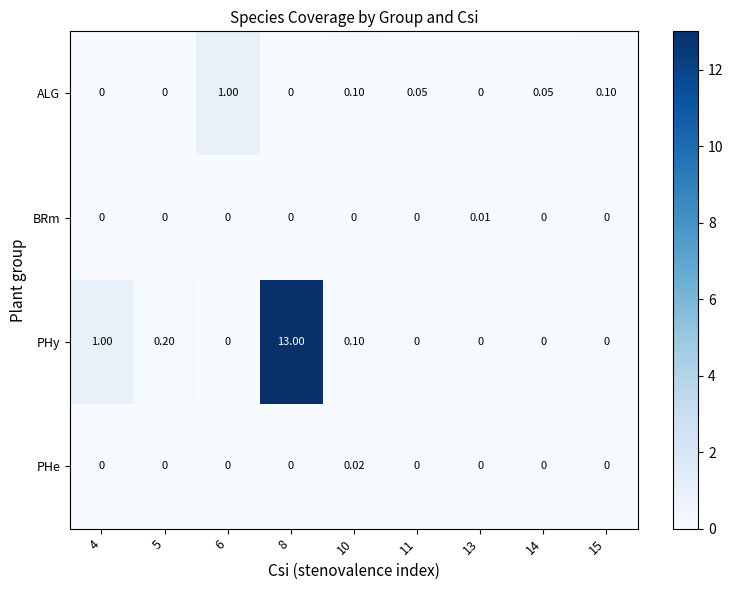

Between 4 and 15, which series saw the biggest shift?

PHy